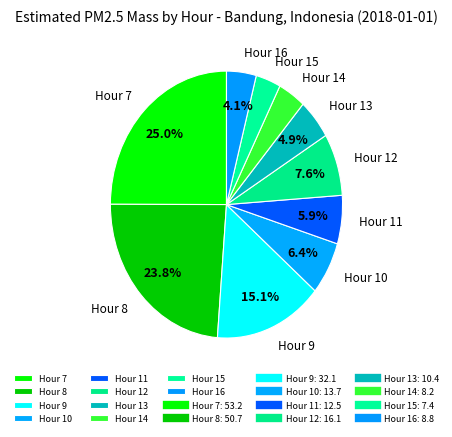

True or false: Hour 10 accounts for 6% of the total.

True